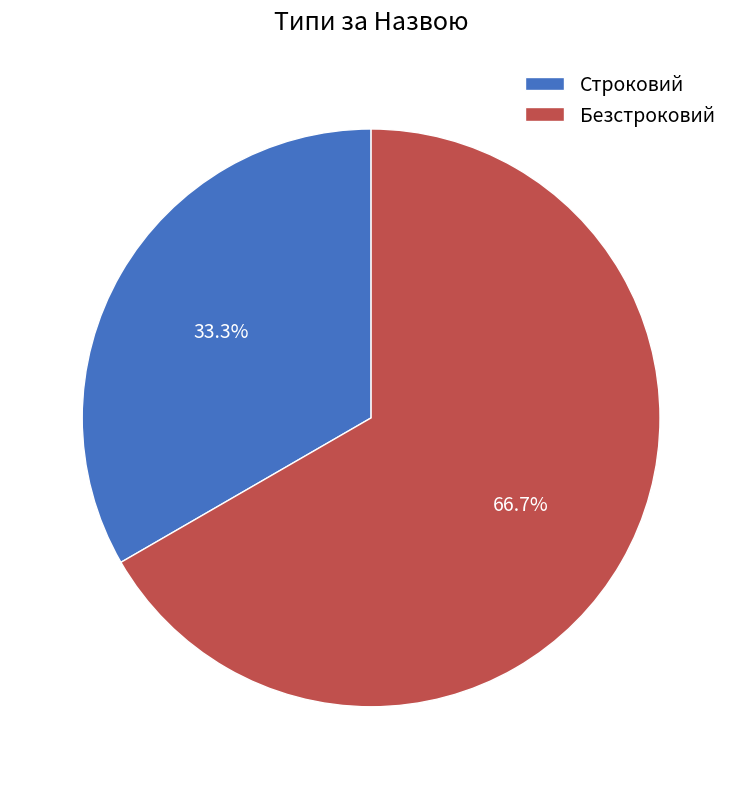

What percentage is NOT represented by Безстроковий?

33.3%